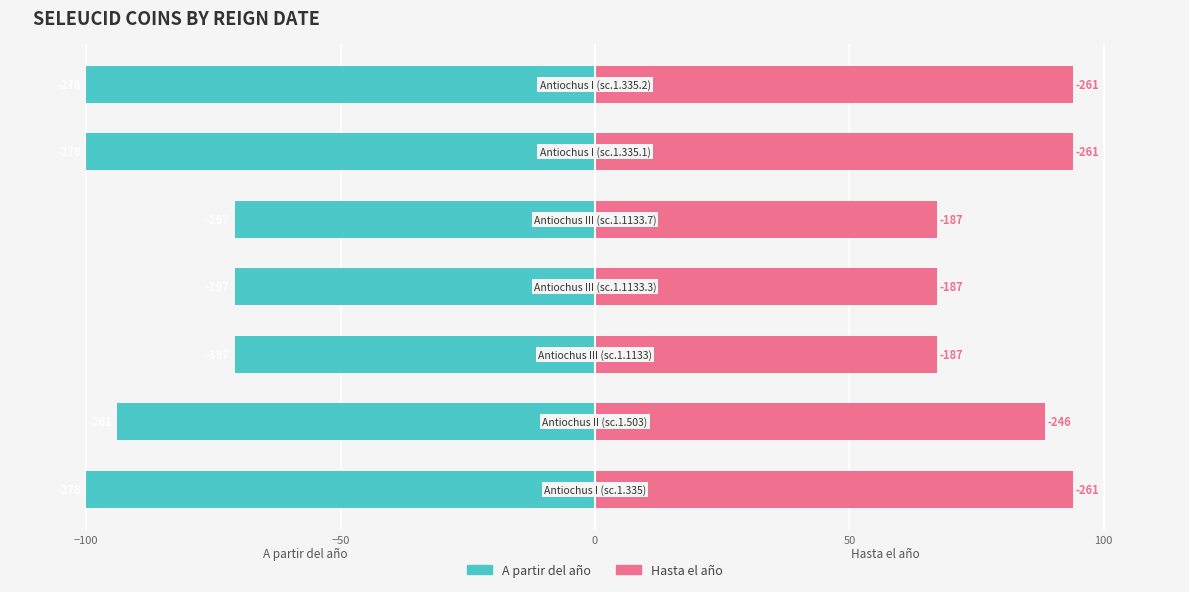

What are all the series names shown in the legend?

A partir del año, Hasta el año